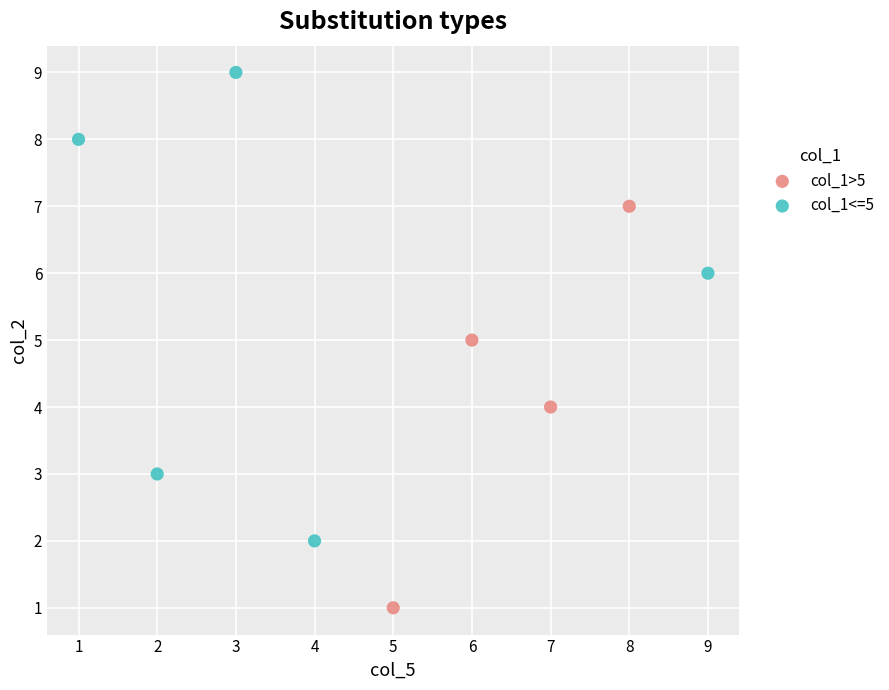

Which series reaches the maximum Y coordinate?

col_1<=5